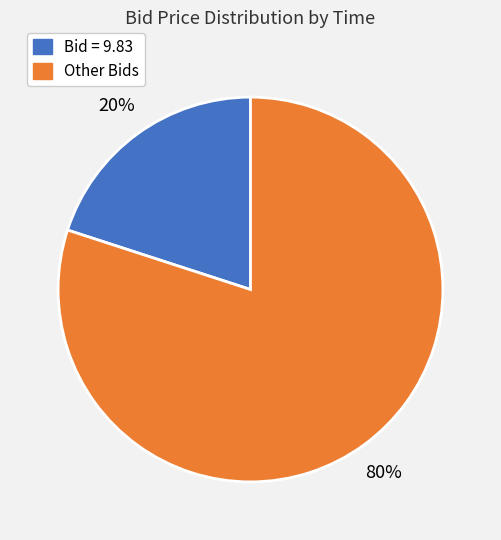

To the nearest percent, what is the difference between the largest and smallest slice percentages?

60%